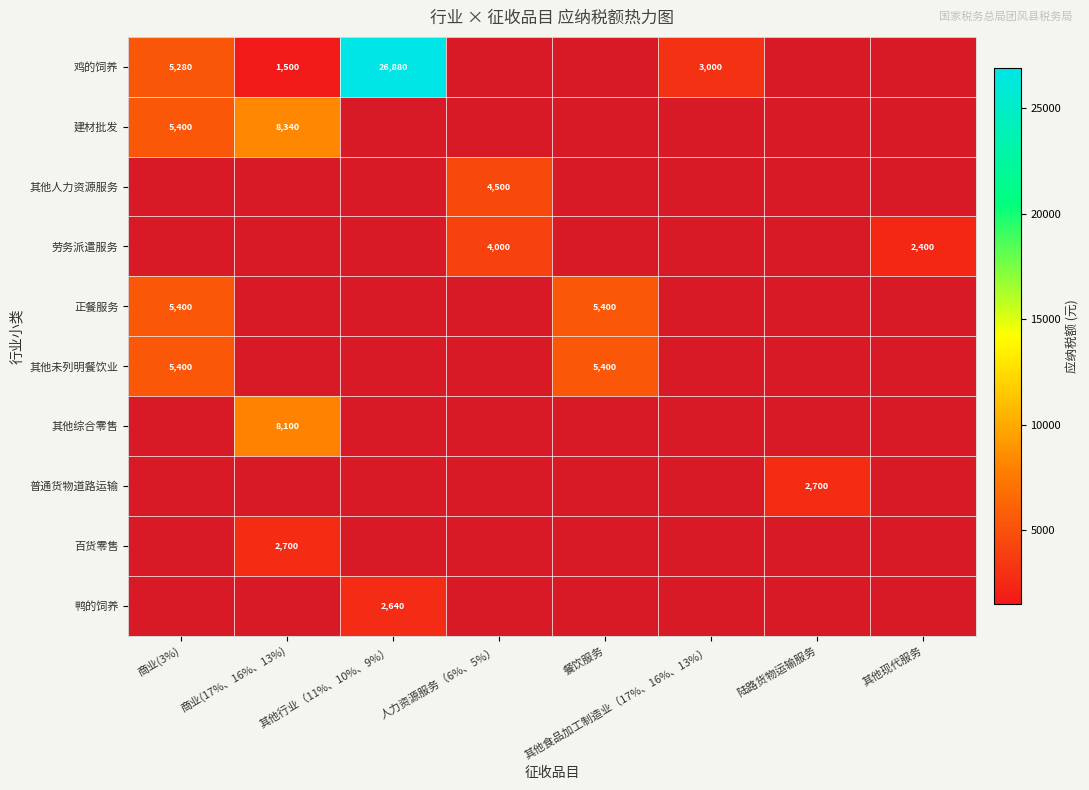

Is it true that 劳务派遣服务 equals 4000 at 人力资源服务（6%、5%）?

True